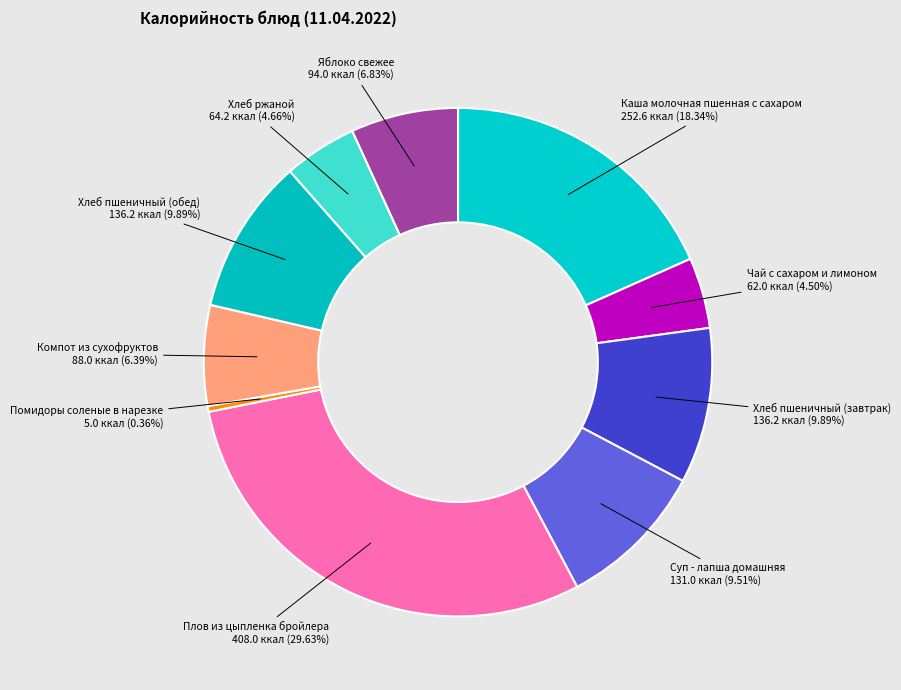

Is there any slice that represents more than half of the pie?

No